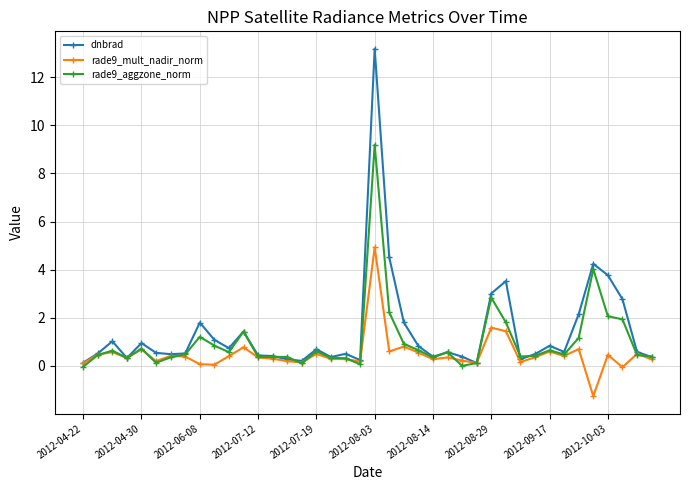

Which series has the largest range (max minus min)?

dnbrad